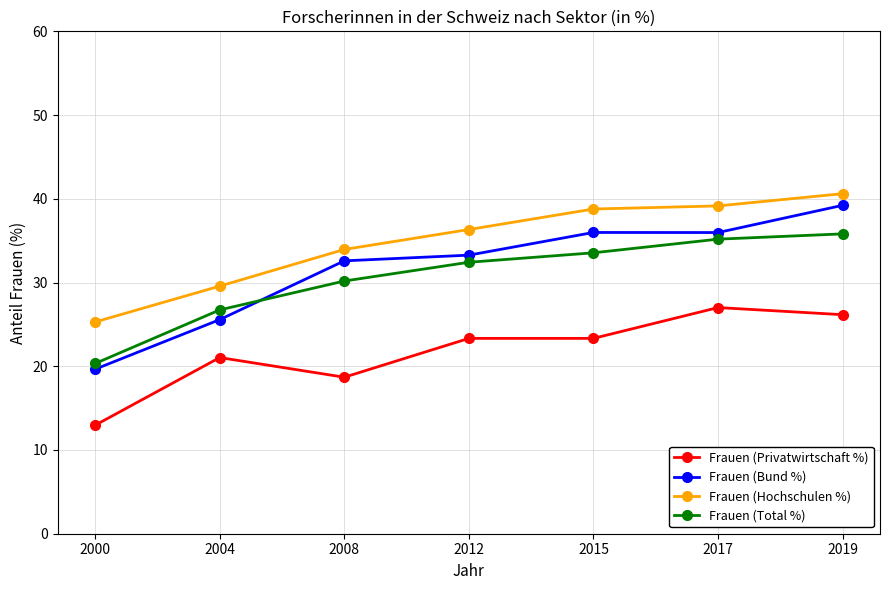

How many values in the Frauen (Total %) series are below 32?

3